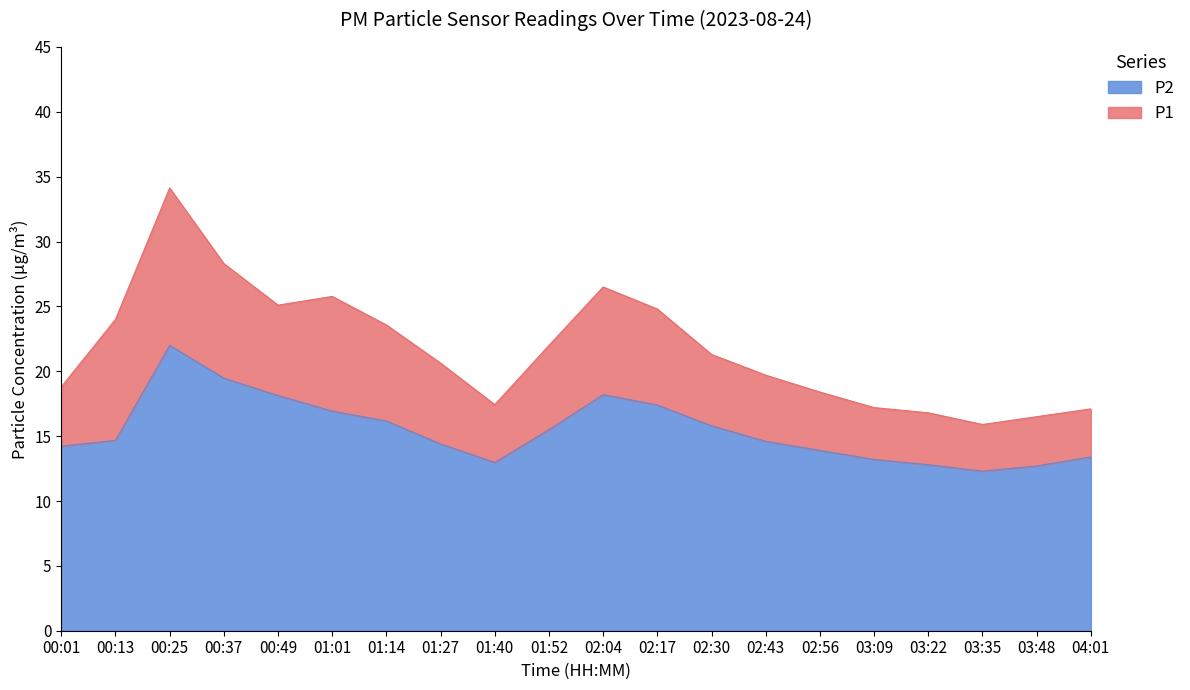

At which label does P1 reach its minimum?

03:35